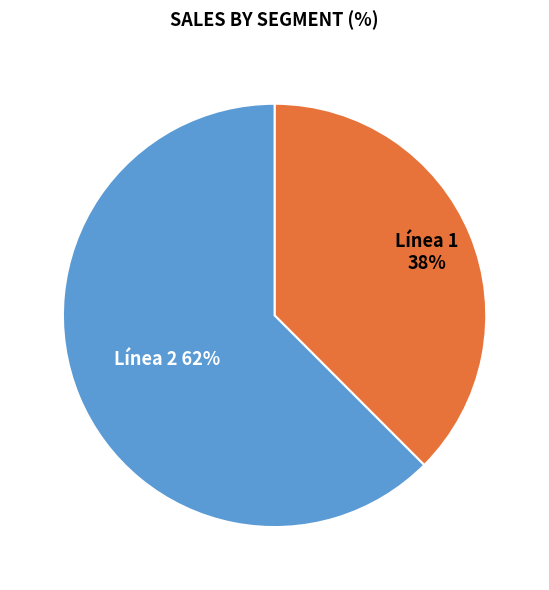

Rank the categories by value from lowest to highest.

Línea 1, Línea 2